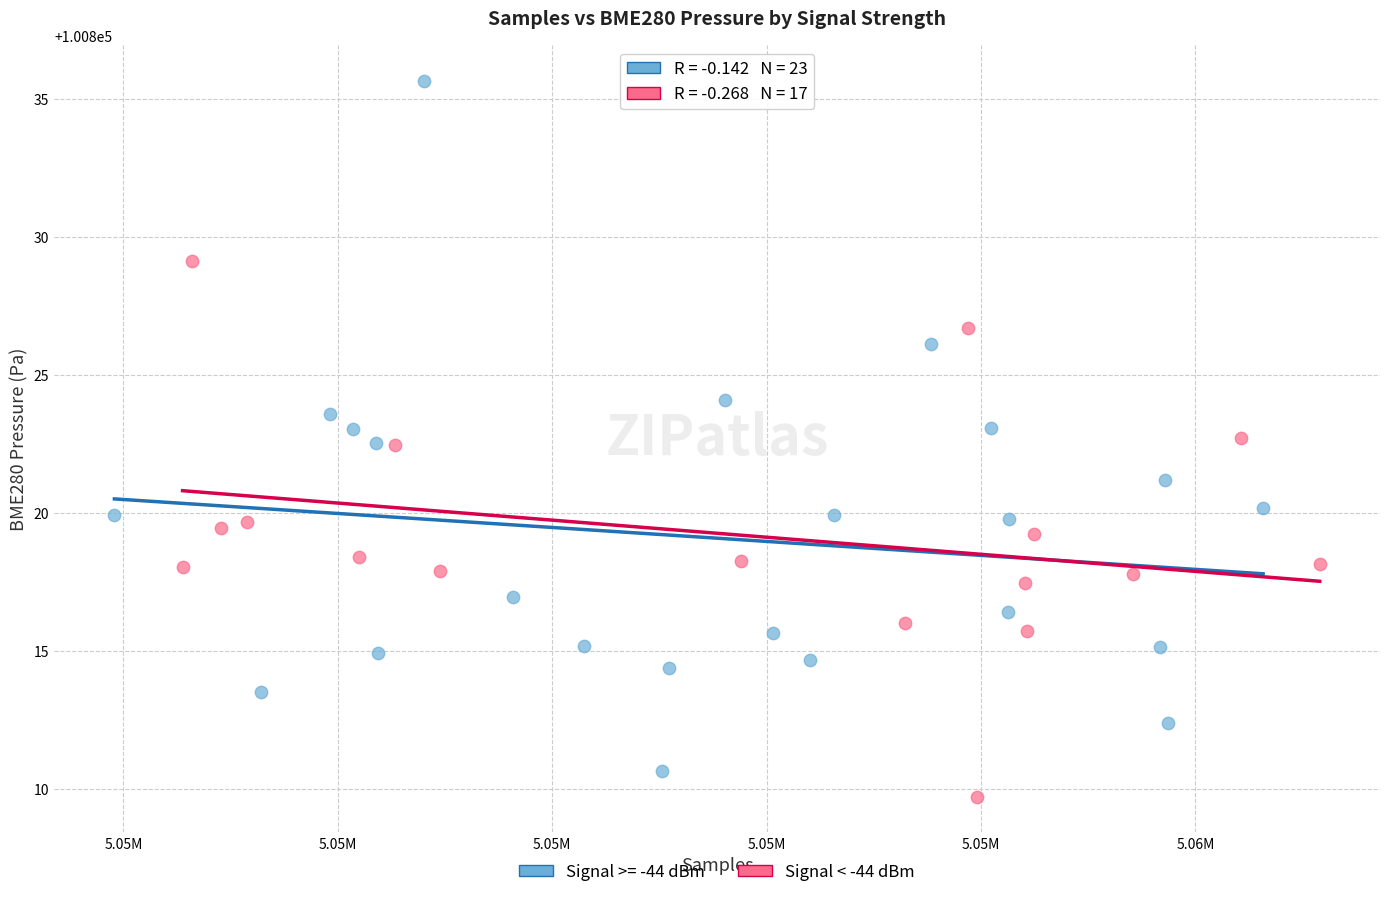

Which series reaches the maximum Y coordinate?

Signal >= -44 dBm